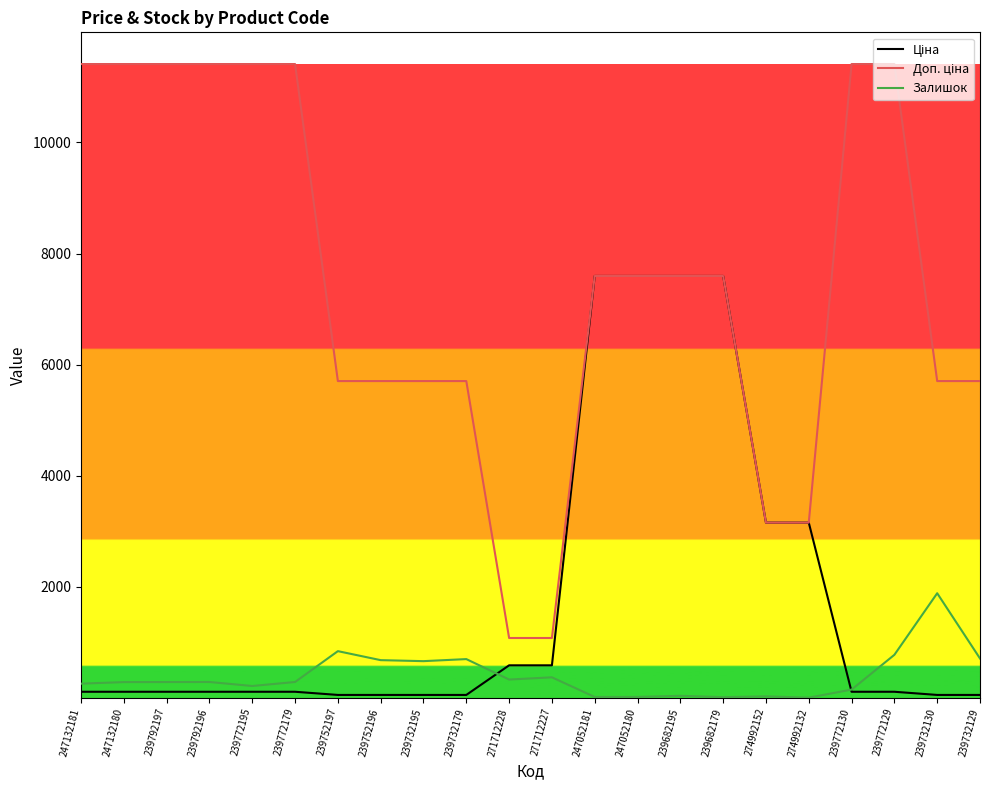

In Залишок, how many points are higher than both neighbors (excluding endpoints)?

7